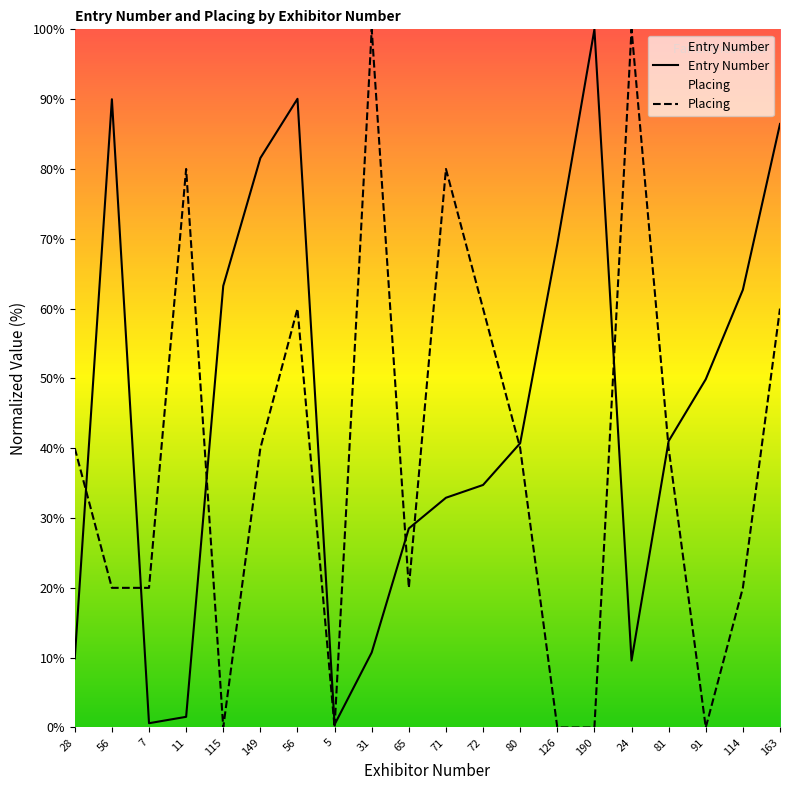

At how many categories does at least one series exceed 0?

20